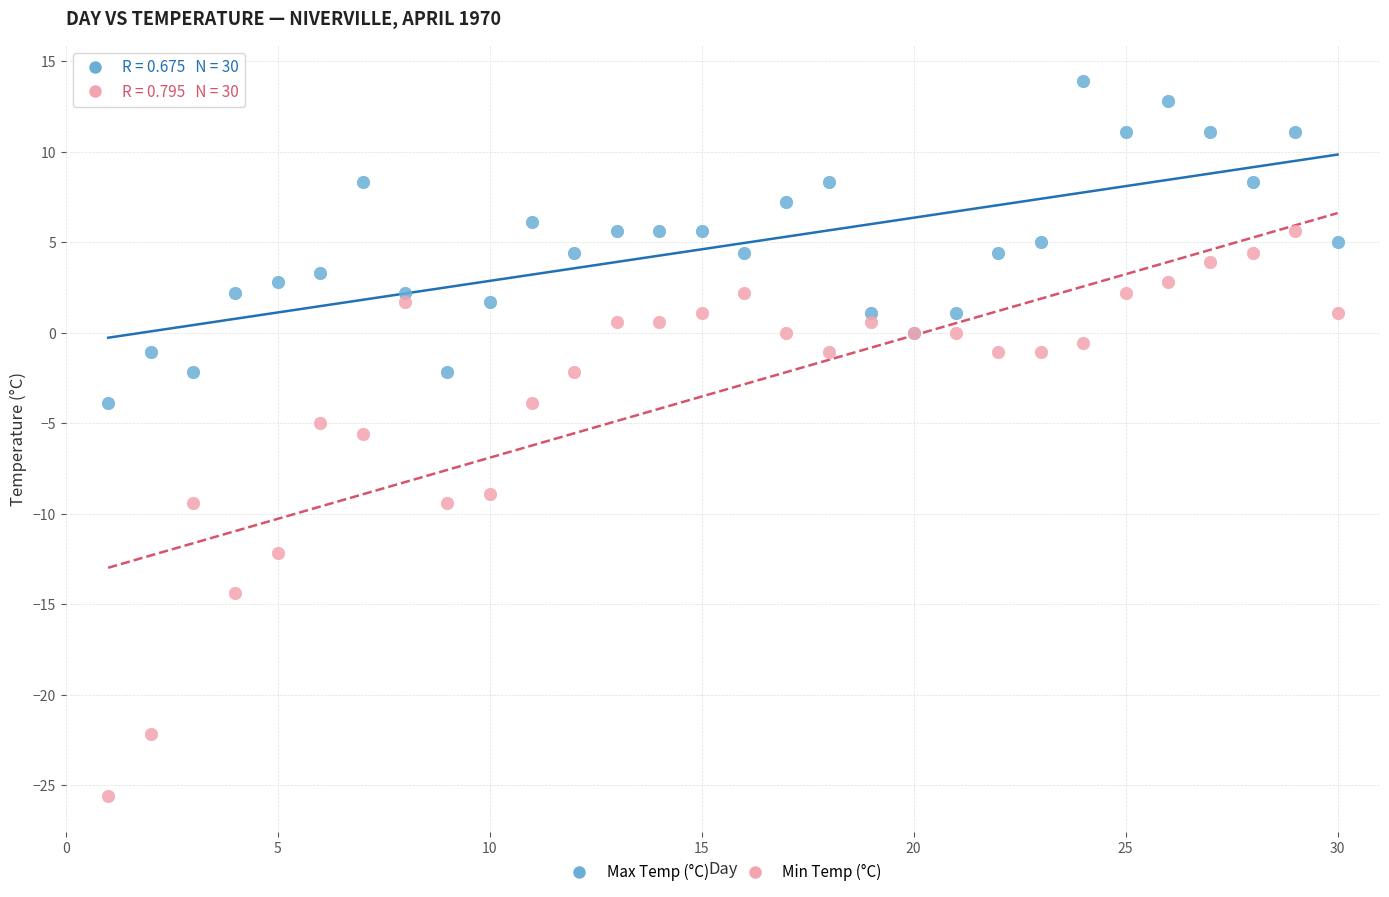

Which series has the largest Y range (max minus min)?

Min Temp (°C)